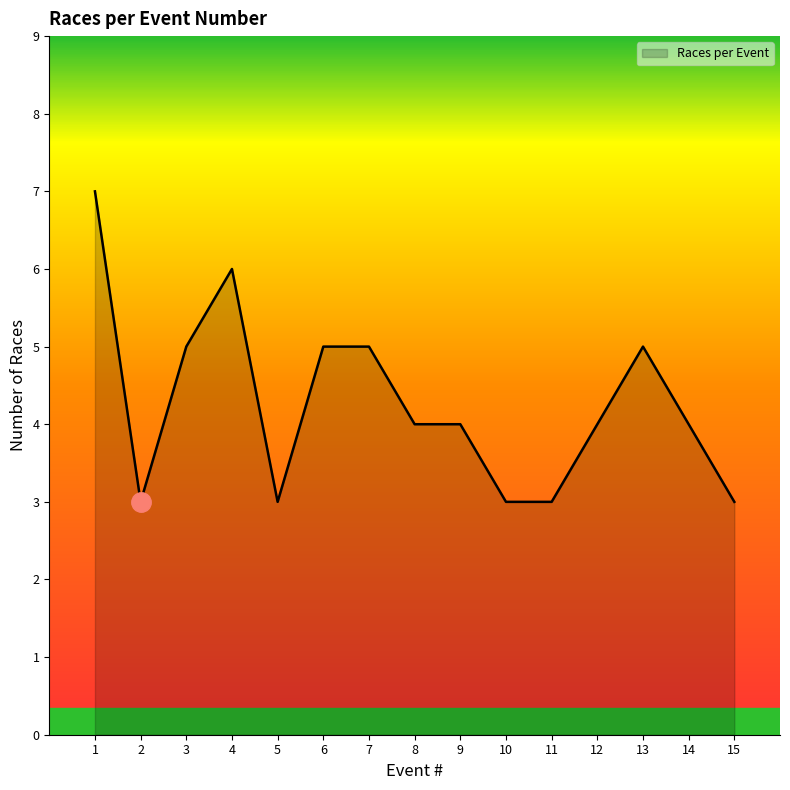

How many lines are shown in the chart?

1